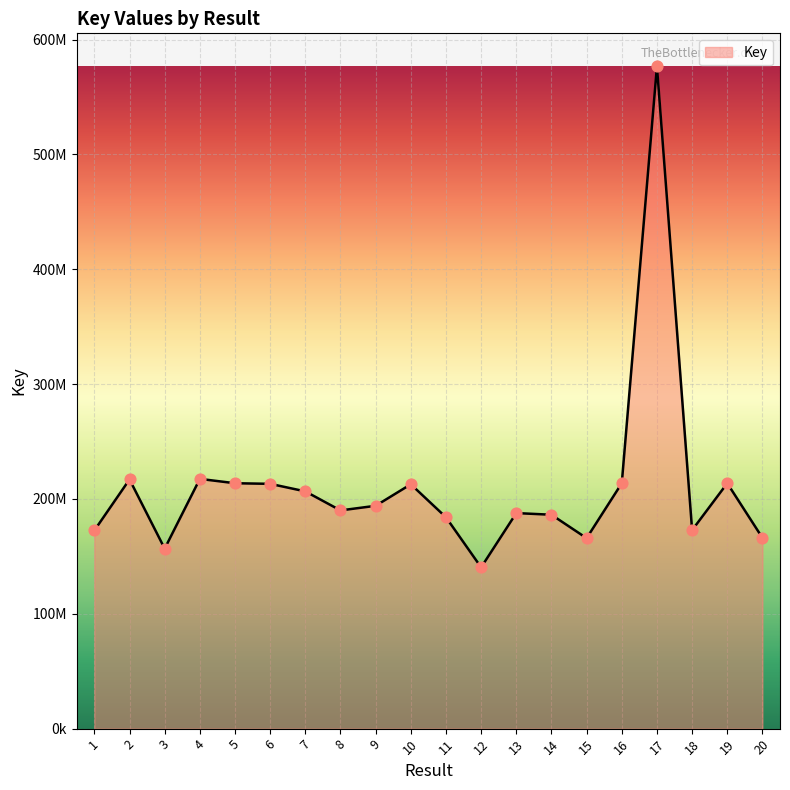

What is the ratio of the value at 18 to the value at 6?

0.8